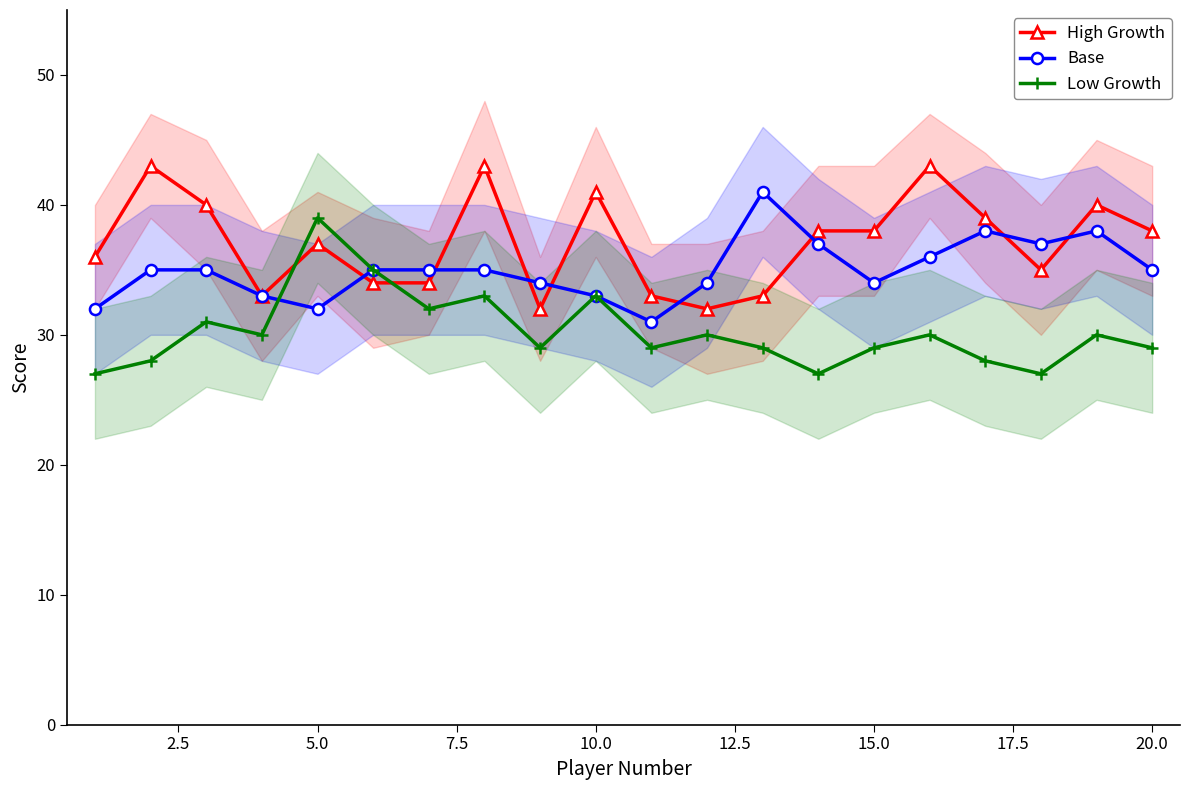

What is the maximum value shown in the chart?

43